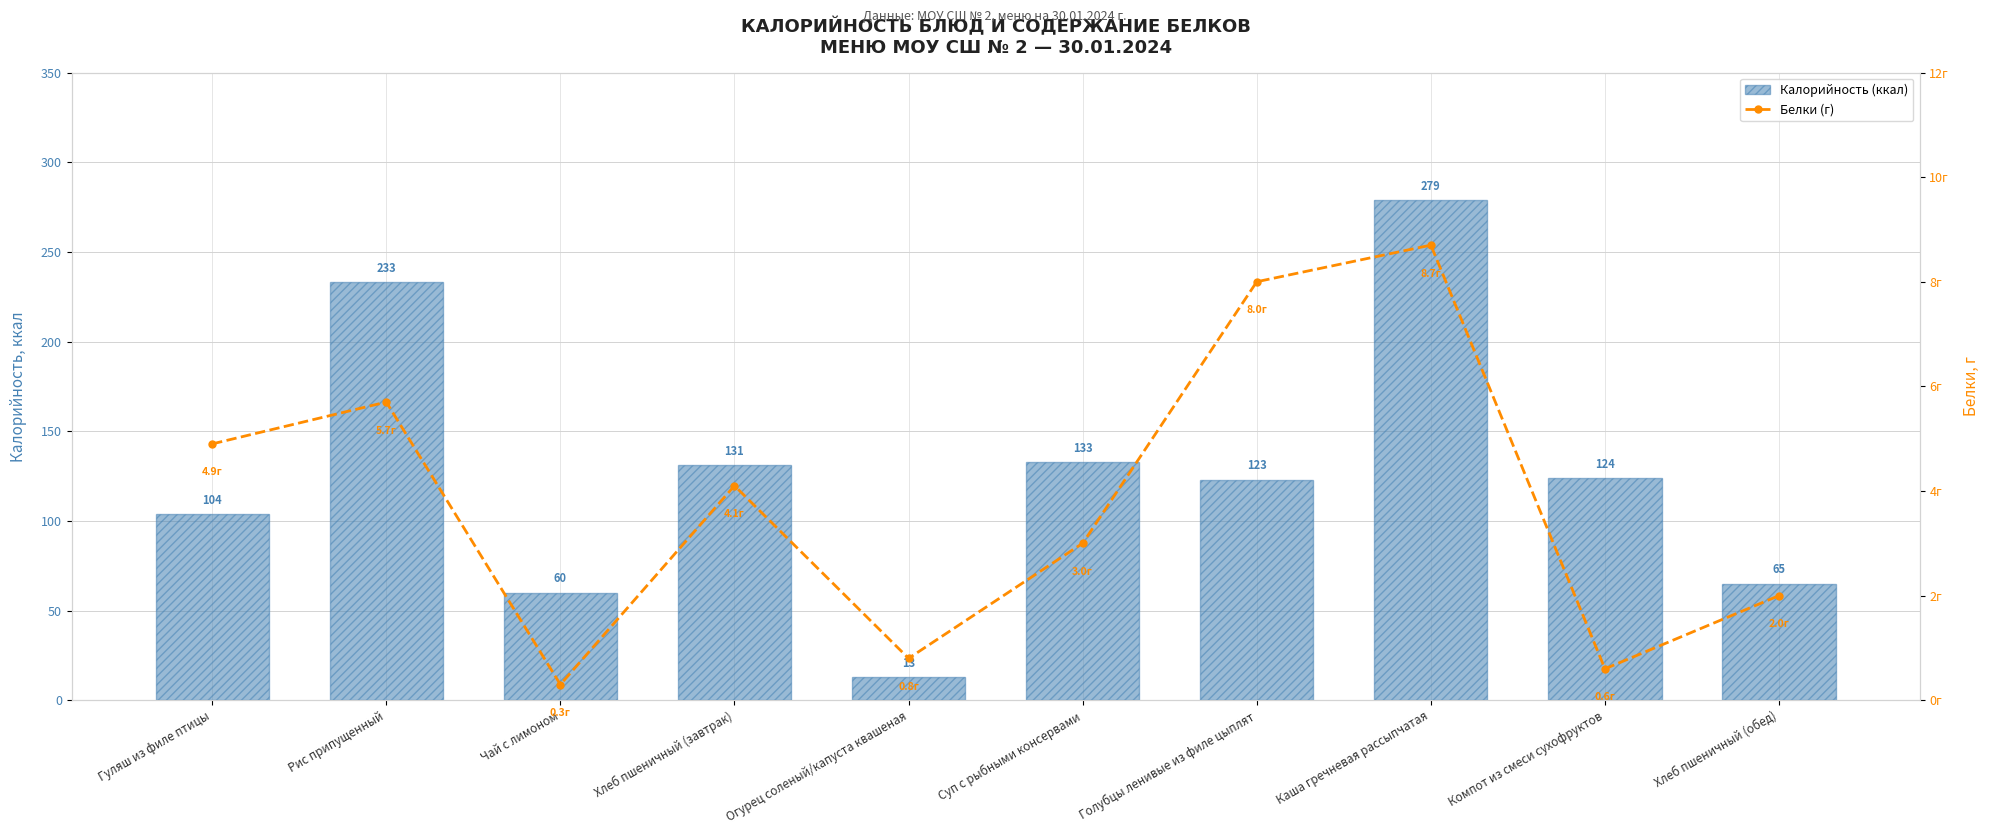

How many data points in Белки (г) are less than 4?

5